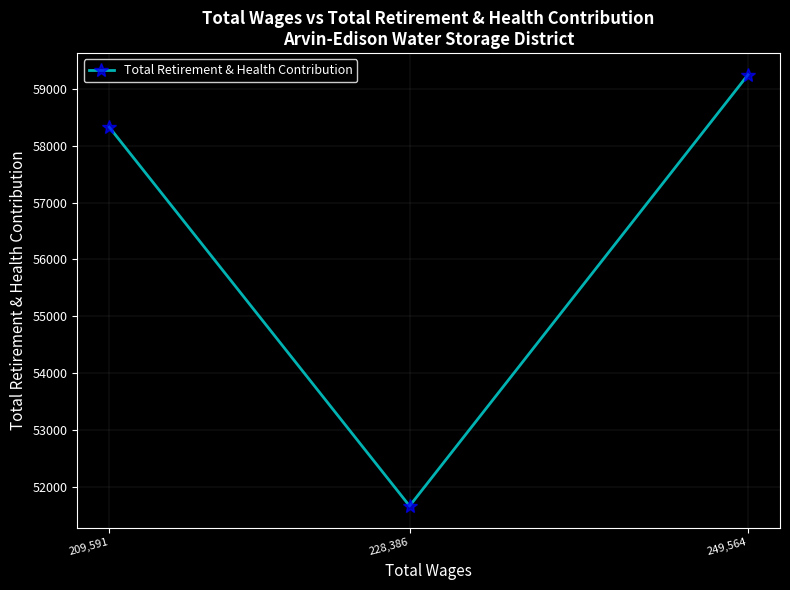

How many values are below 58327?

1